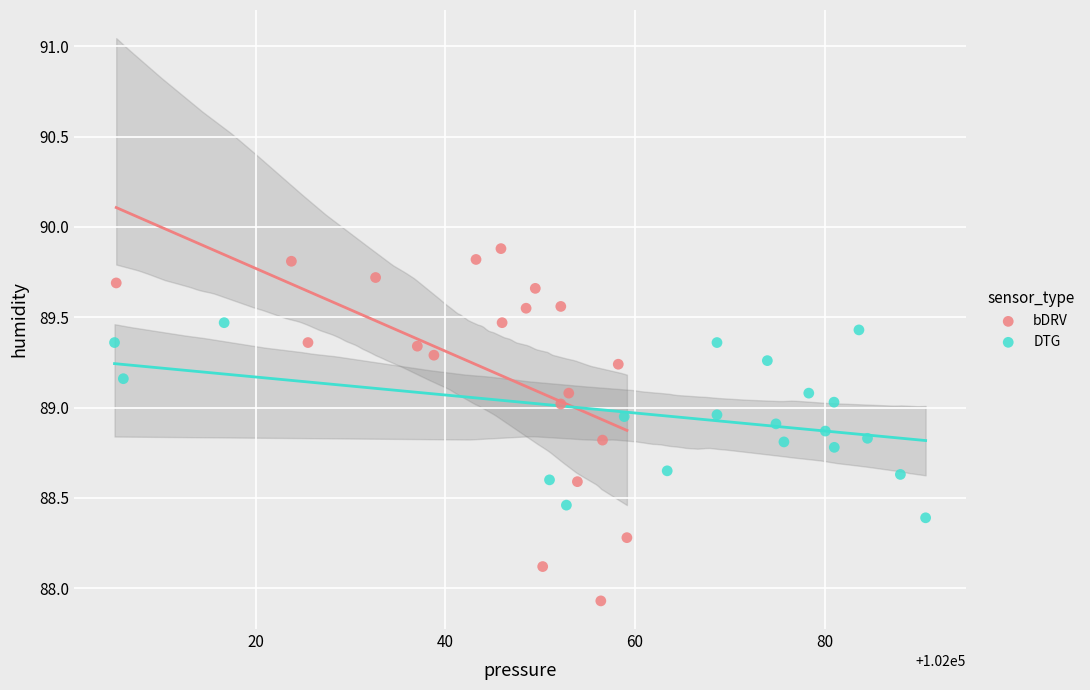

Which series reaches the maximum Y coordinate?

bDRV